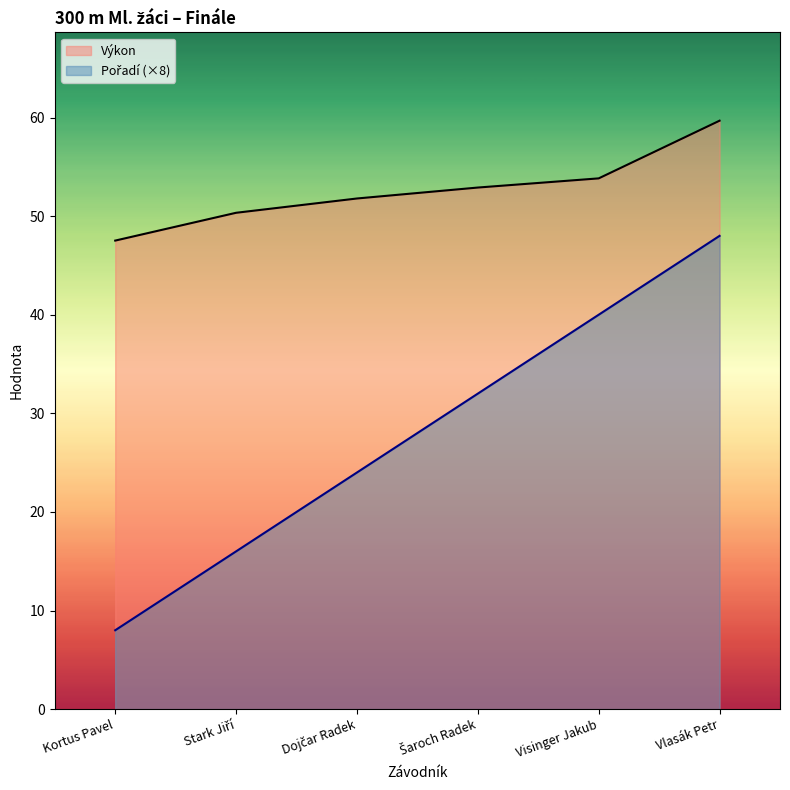

True or false: Výkon and Pořadí intersect in this chart.

False